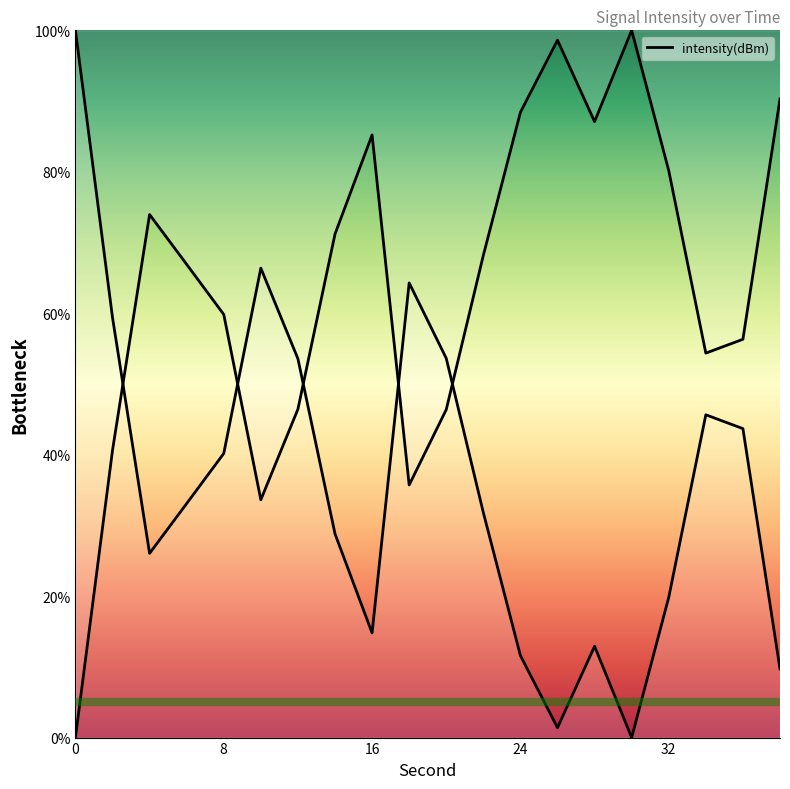

How many values are above zero?

19